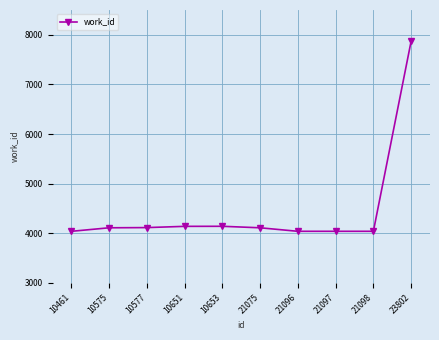

What is the value of the 2nd point from the left?

4111